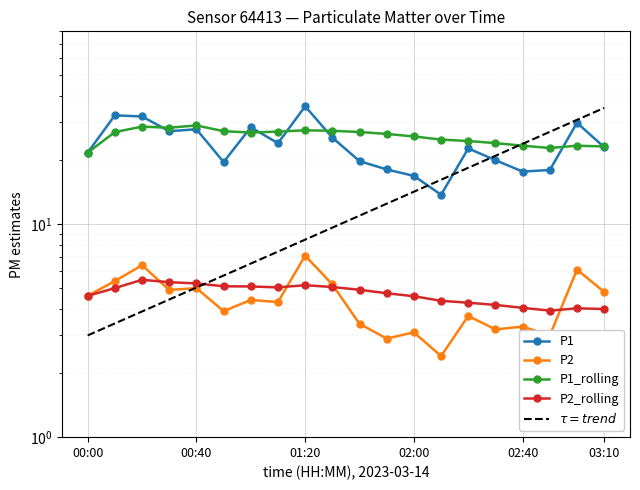

The value of P1 at 00:40 is 27.8. True or false?

True